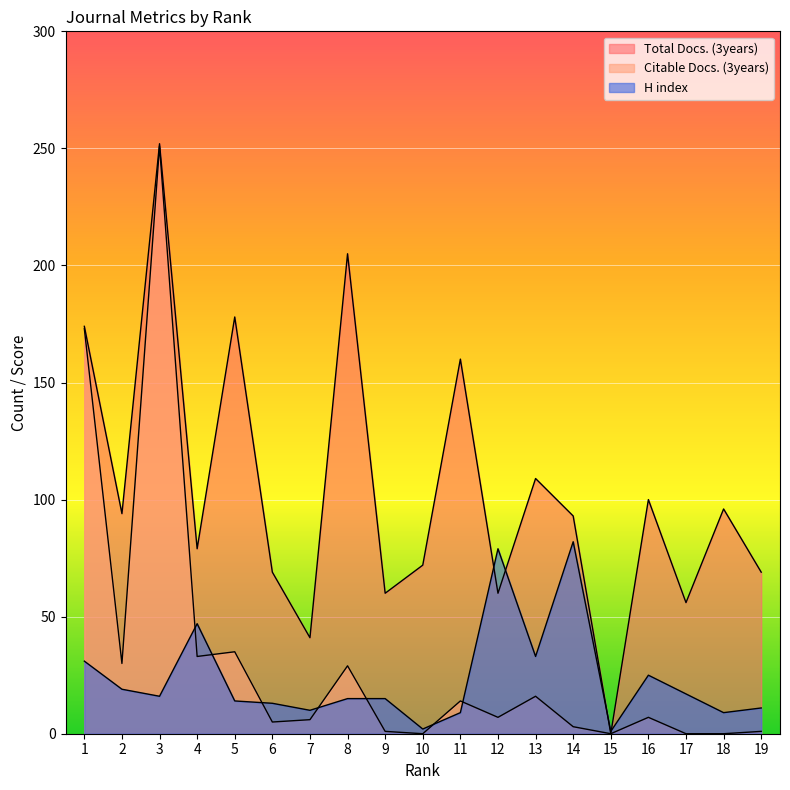

In Total Docs. (3years), how many points are lower than both neighbors (excluding endpoints)?

7